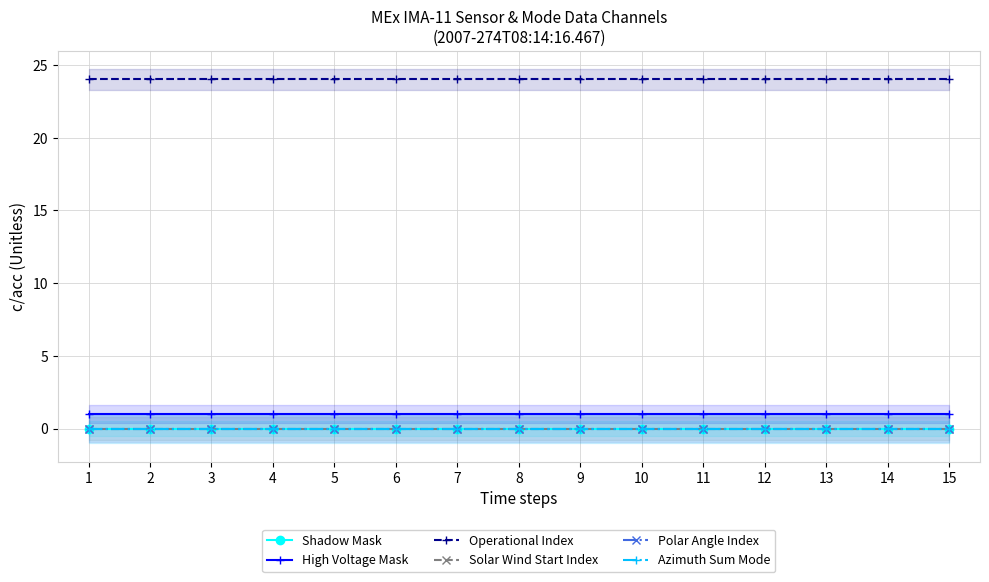

What are all the series names shown in the legend?

Shadow Mask, High Voltage Mask, Operational Index, Solar Wind Start Index, Polar Angle Index, Azimuth Sum Mode